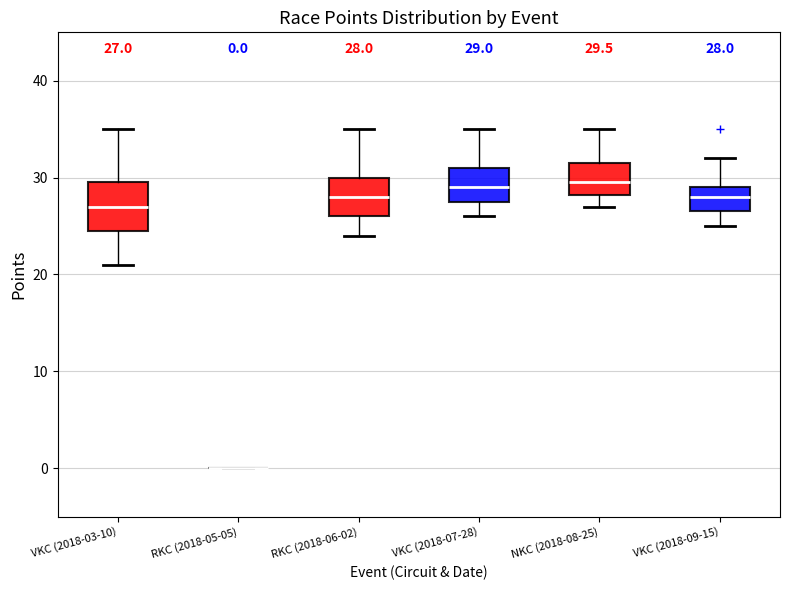

Comparing the boxes themselves (not the whiskers), which one is the tallest?

VKC (2018-03-10)